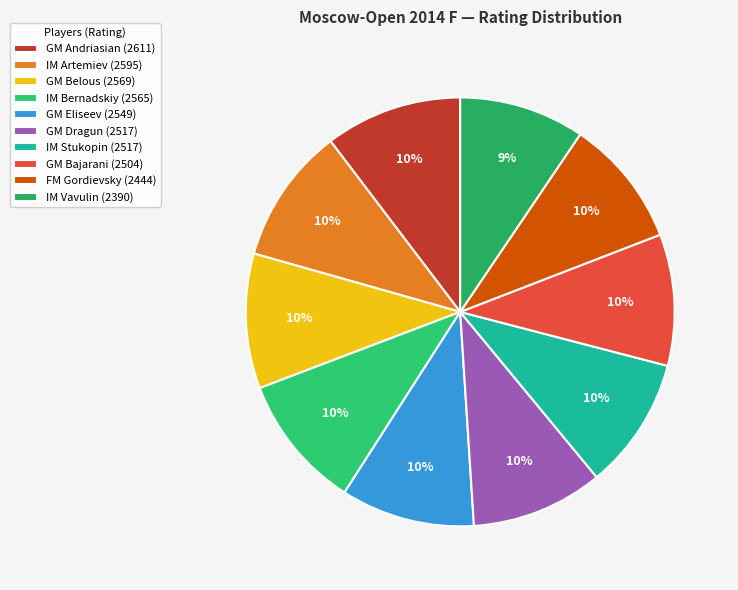

Which category has the smallest portion of the pie?

IM Vavulin Maksim